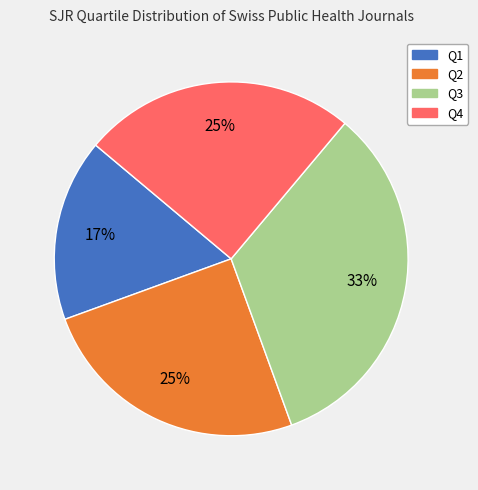

Approximately how many times larger is the value at Q1 compared to Q3?

0.5